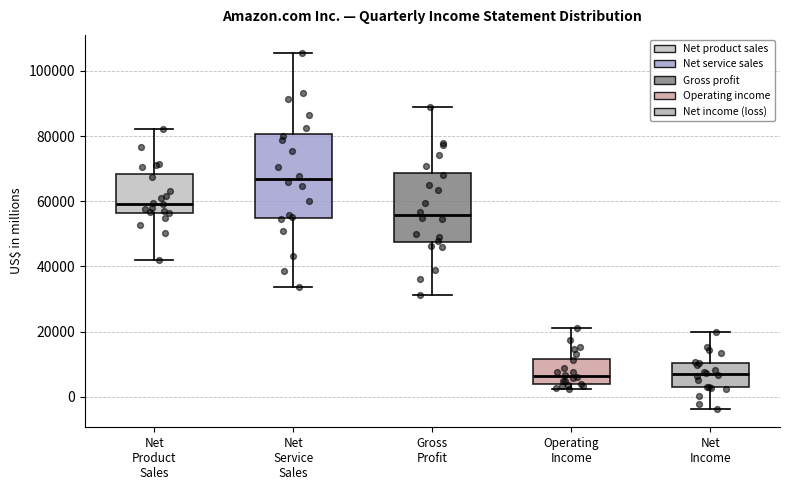

Where does the median line of the box for Net Product Sales sit on the y-axis? The values are not printed on the chart, so give them approximately, as read against the axis.

60000